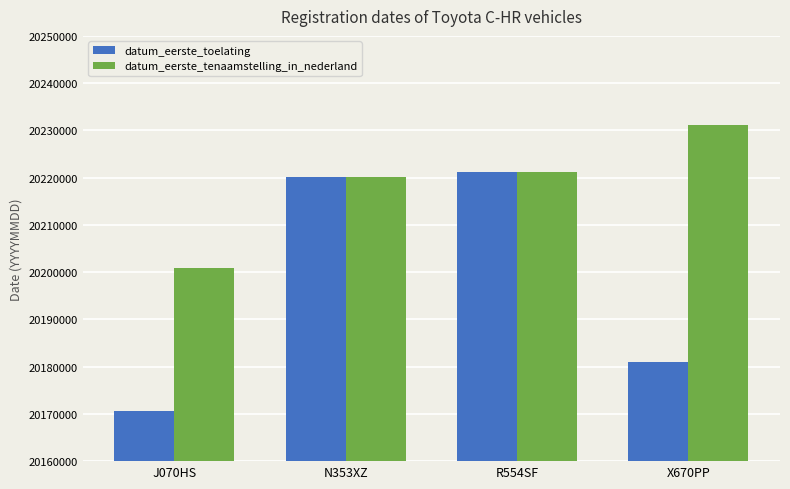

The datum_eerste_tenaamstelling_in_nederland series shows 20221108 at R554SF. True or false?

True